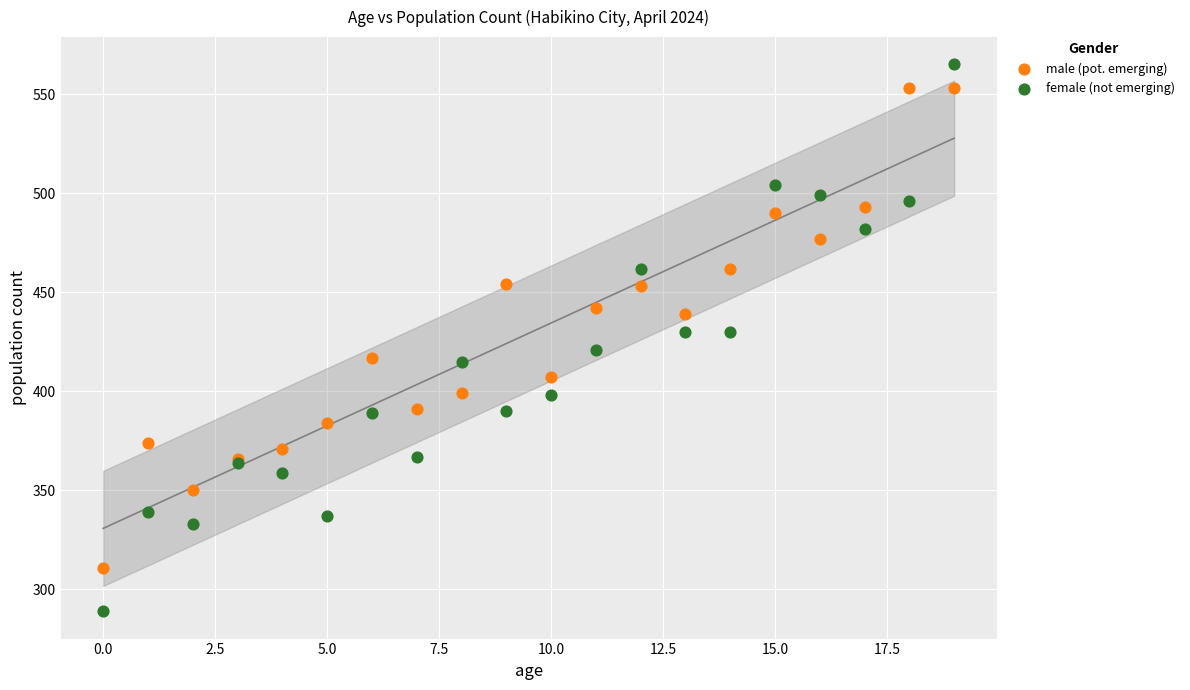

What are all the series names shown in the legend?

male (pot. emerging), female (not emerging)